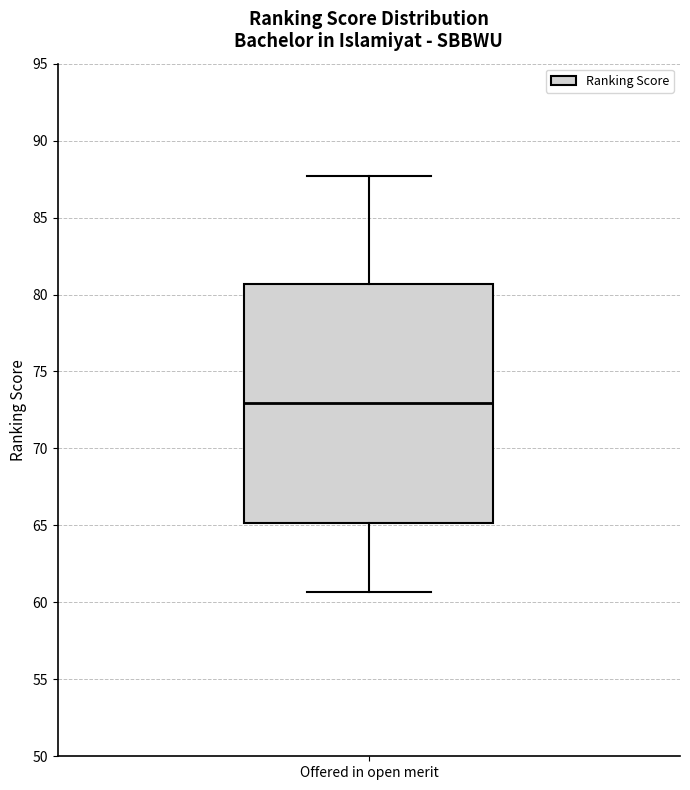

Transcribe this box plot: give where the median line is, the range the box spans, and where the two whiskers end, as read against the y-axis. The values are not printed on the chart, so give them approximately, as read against the axis.

median 73.0, box 65.0 to 80.5, whiskers 60.5 to 87.5